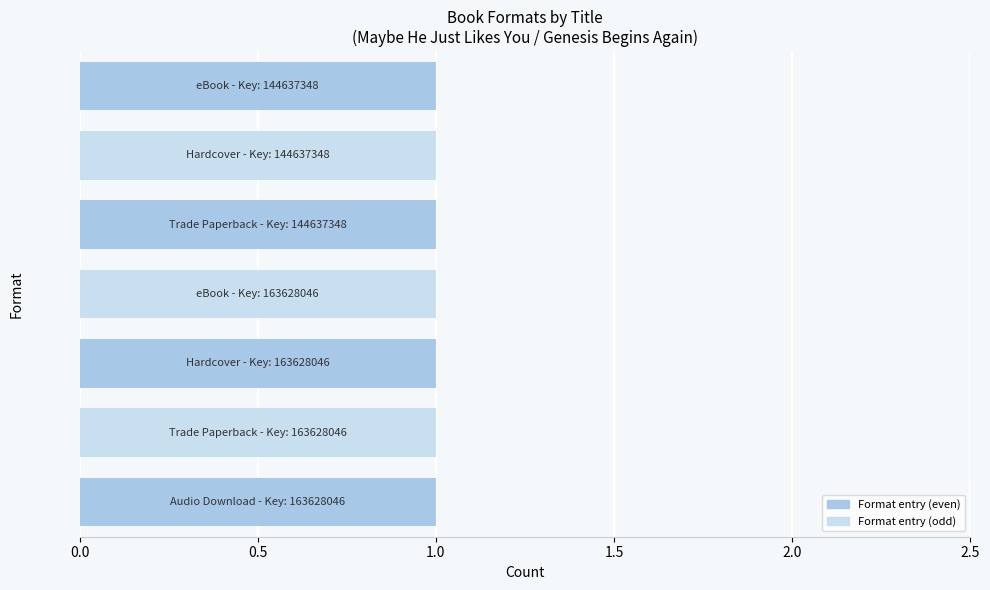

True or false: the data shows 144637348 at Trade Paperback (Maybe He Just Likes You).

True